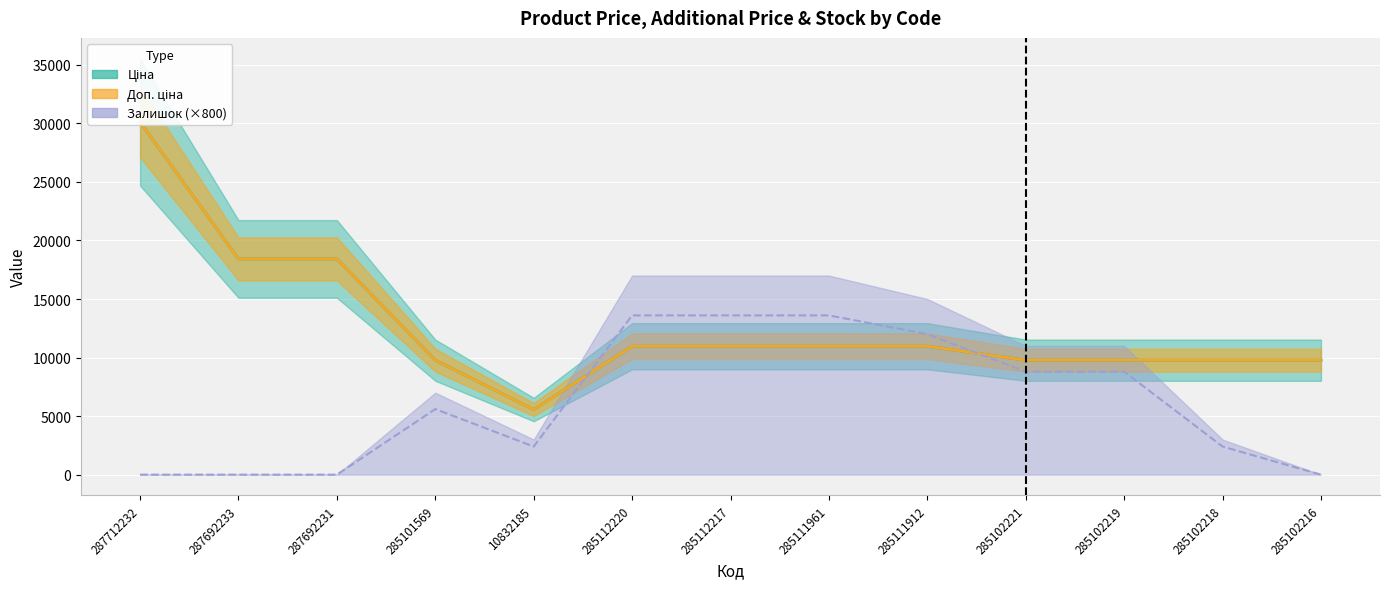

The Доп. ціна series shows 10964.4 at 285112220. True or false?

True